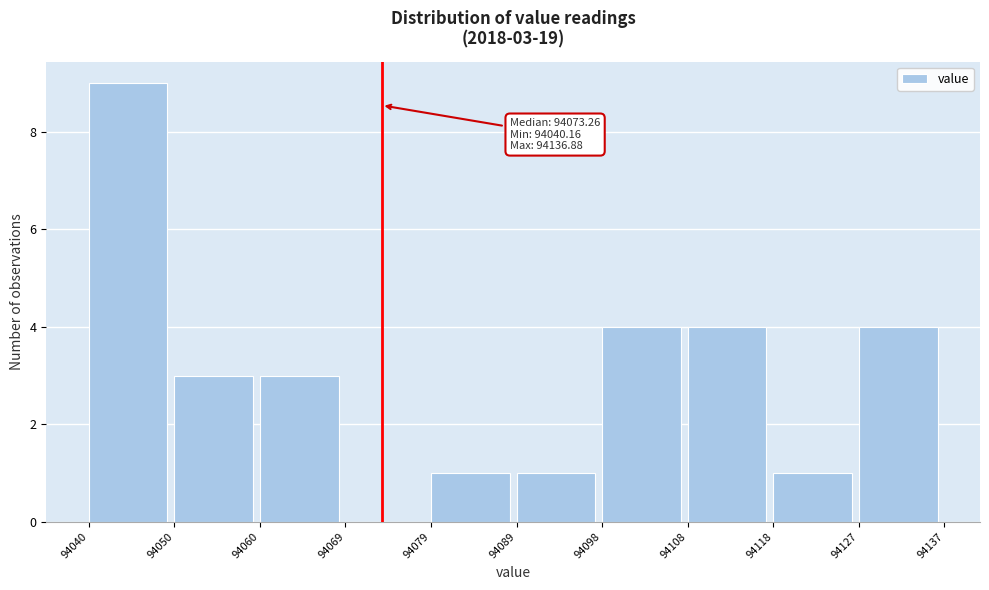

Over which range of the x-axis is the bar tallest?

94040 to 94050